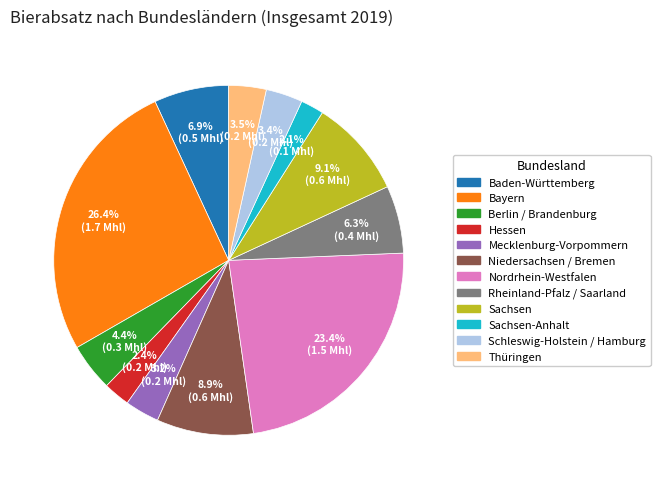

Is there any slice that represents more than half of the pie?

No